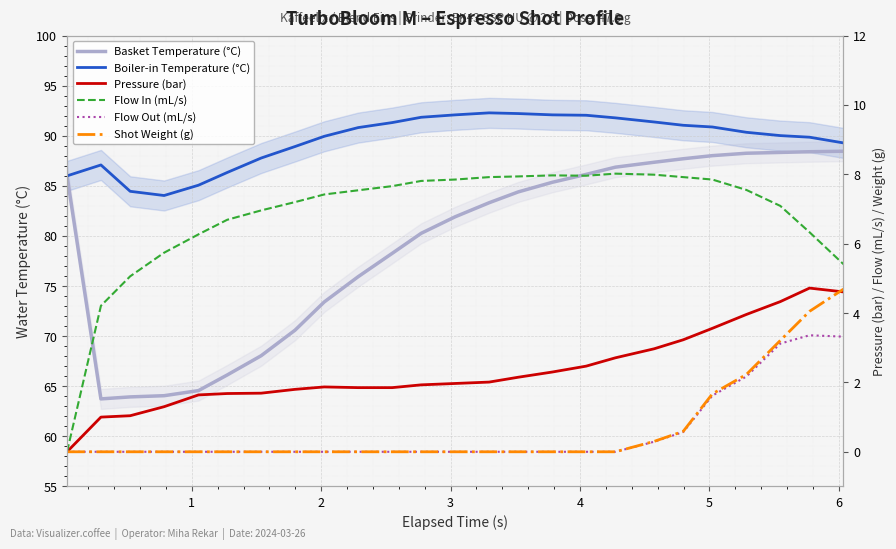

Is this an area chart (filled region under the line)?

No